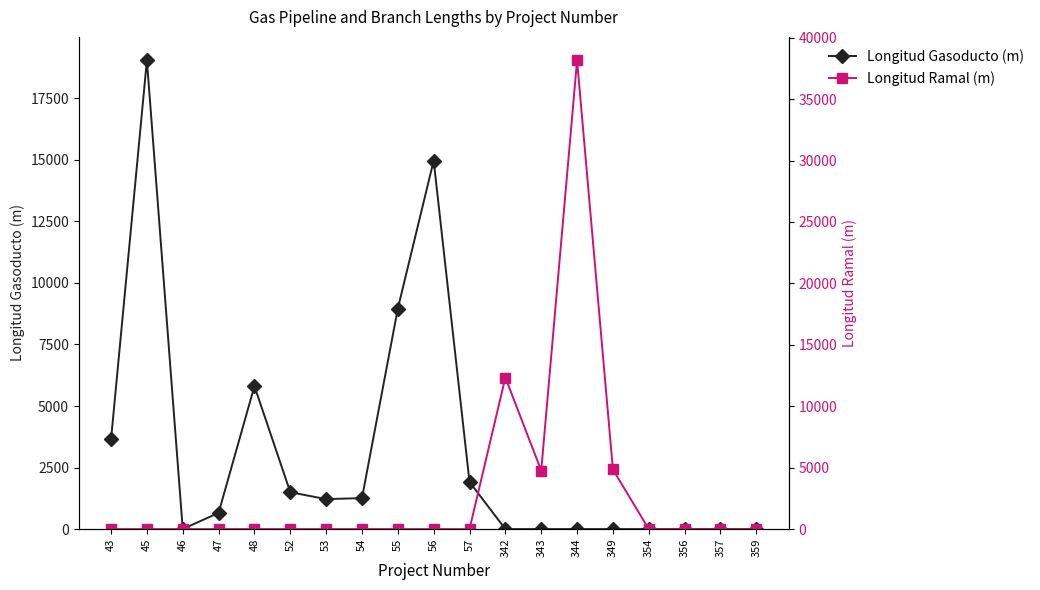

List the labels in order of Longitud Gasoducto (m) value, smallest first.

342, 343, 344, 349, 354, 356, 357, 359, 46, 47, 53, 54, 52, 57, 43, 48, 55, 56, 45